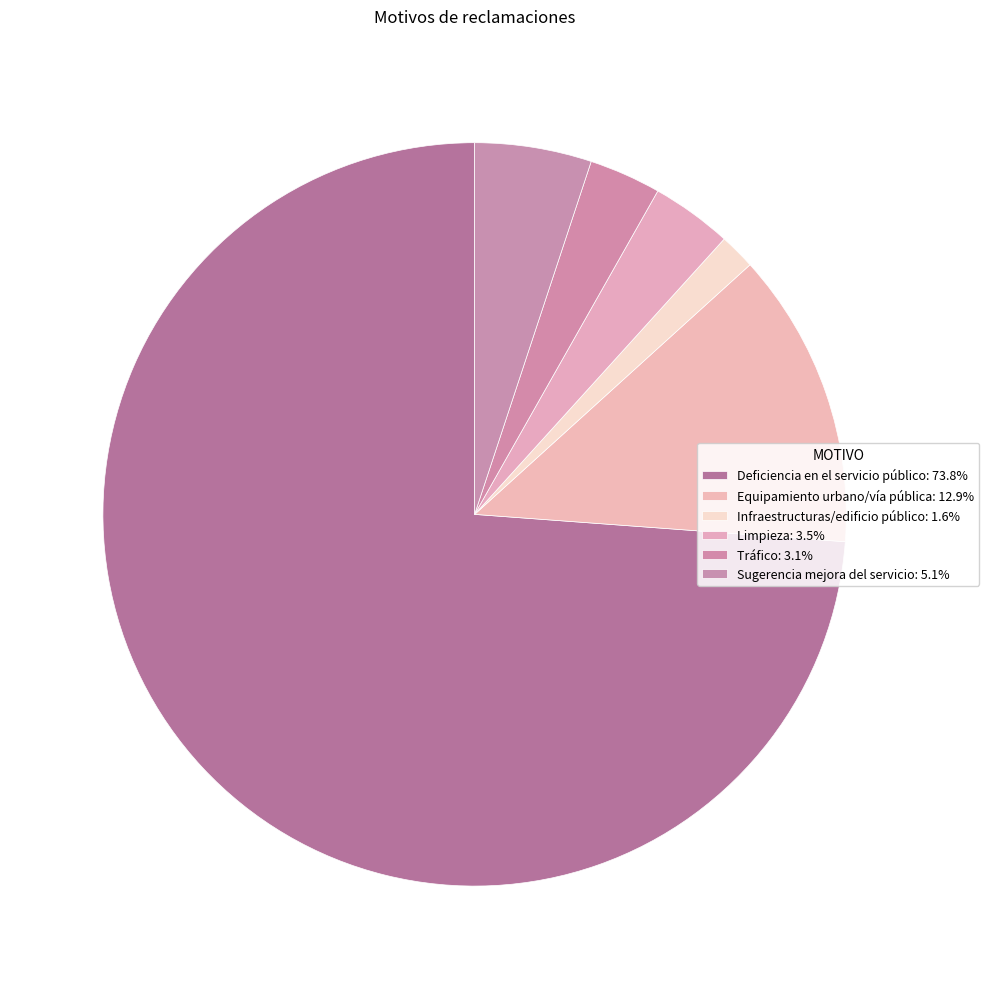

Count the number of slices in the pie.

6